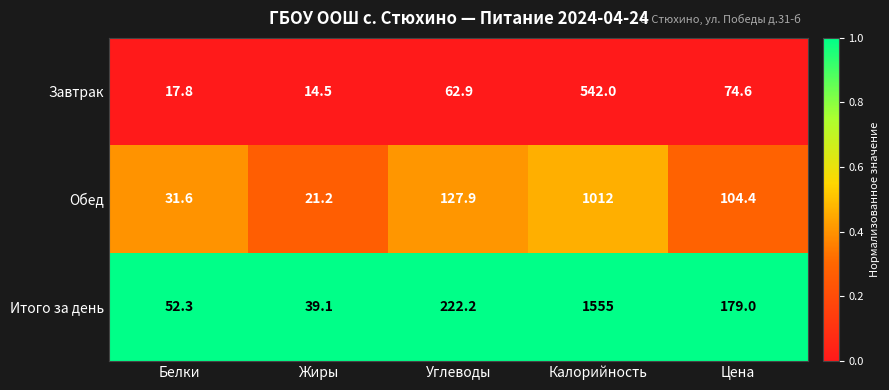

At which category is the sum across all series the highest?

Калорийность